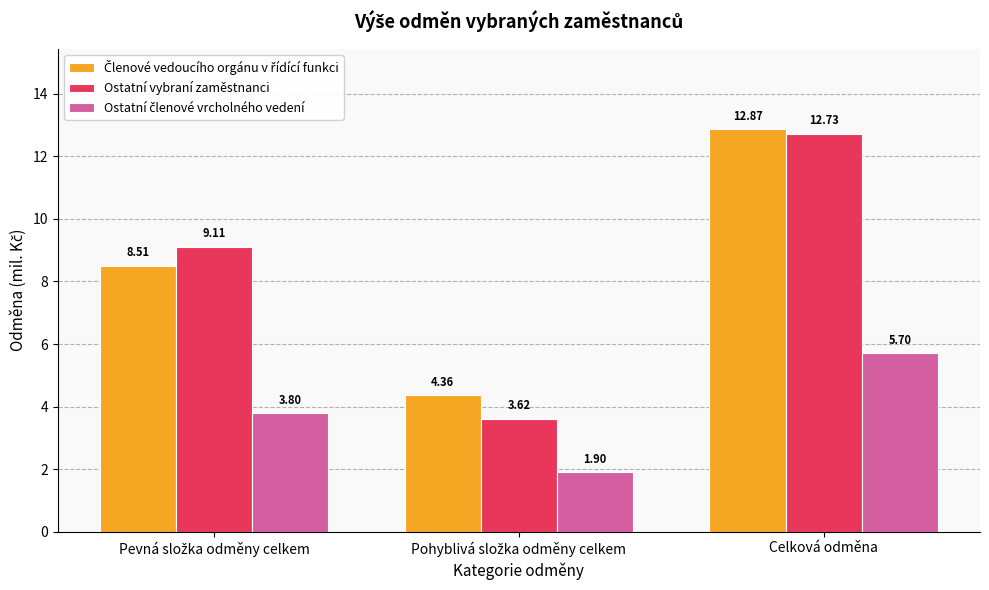

Which label corresponds to the largest value in the chart?

Celková odměna